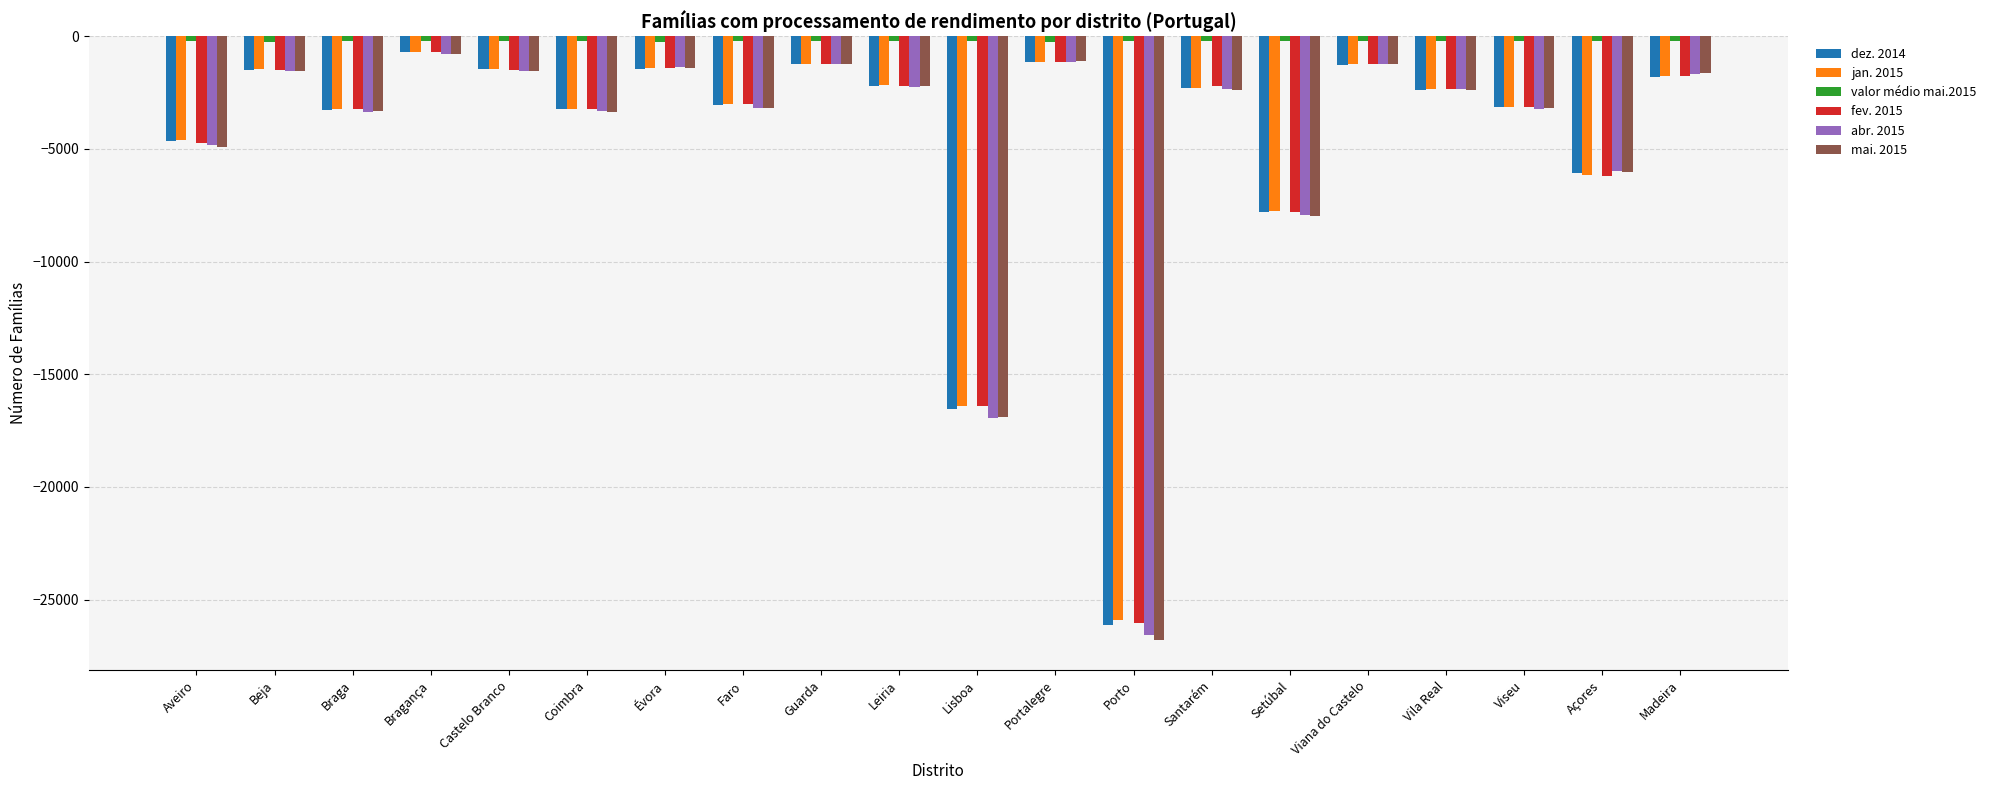

What is the sum of all abr. 2015 values?

-92807.0